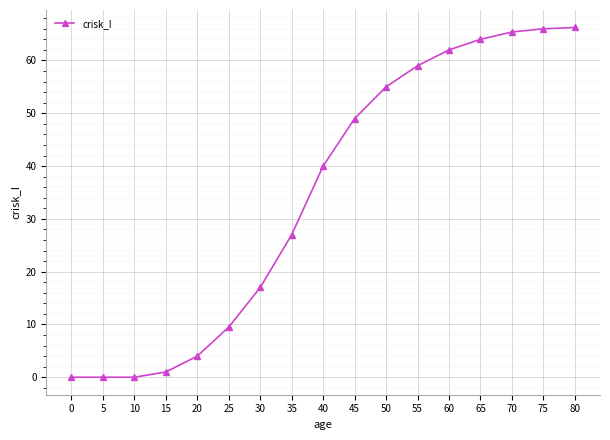

True or false: the data shows 64.0 at 65.

True